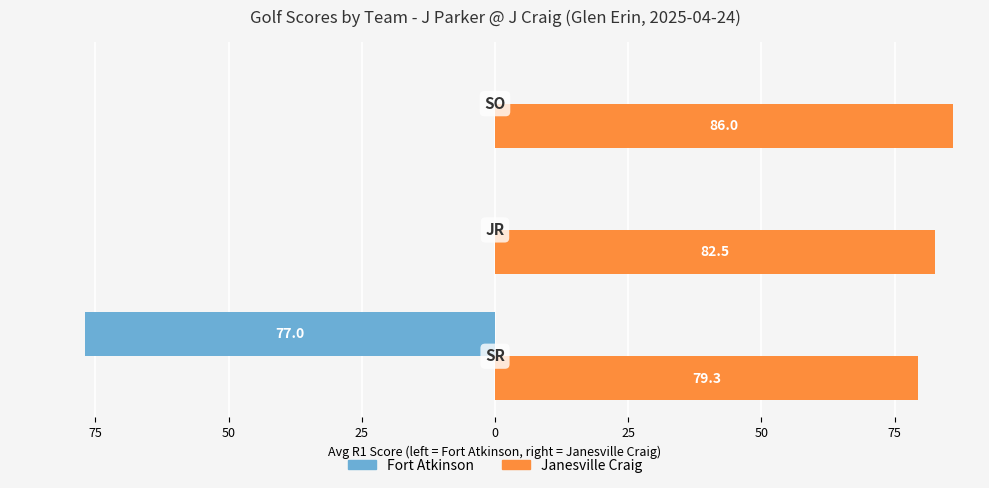

What are all the series names shown in the legend?

Fort Atkinson, Janesville Craig